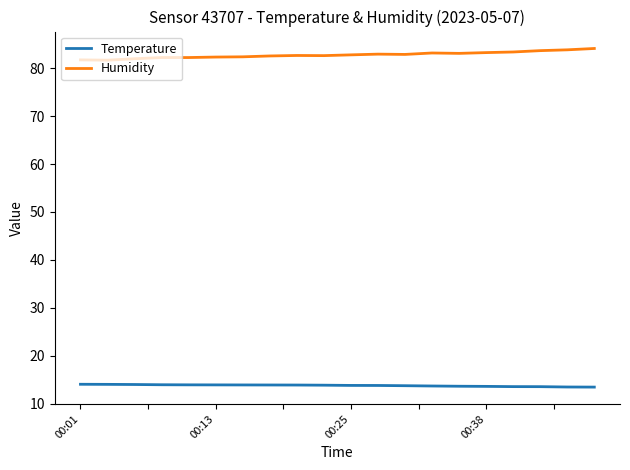

At how many categories does at least one series exceed 76?

20